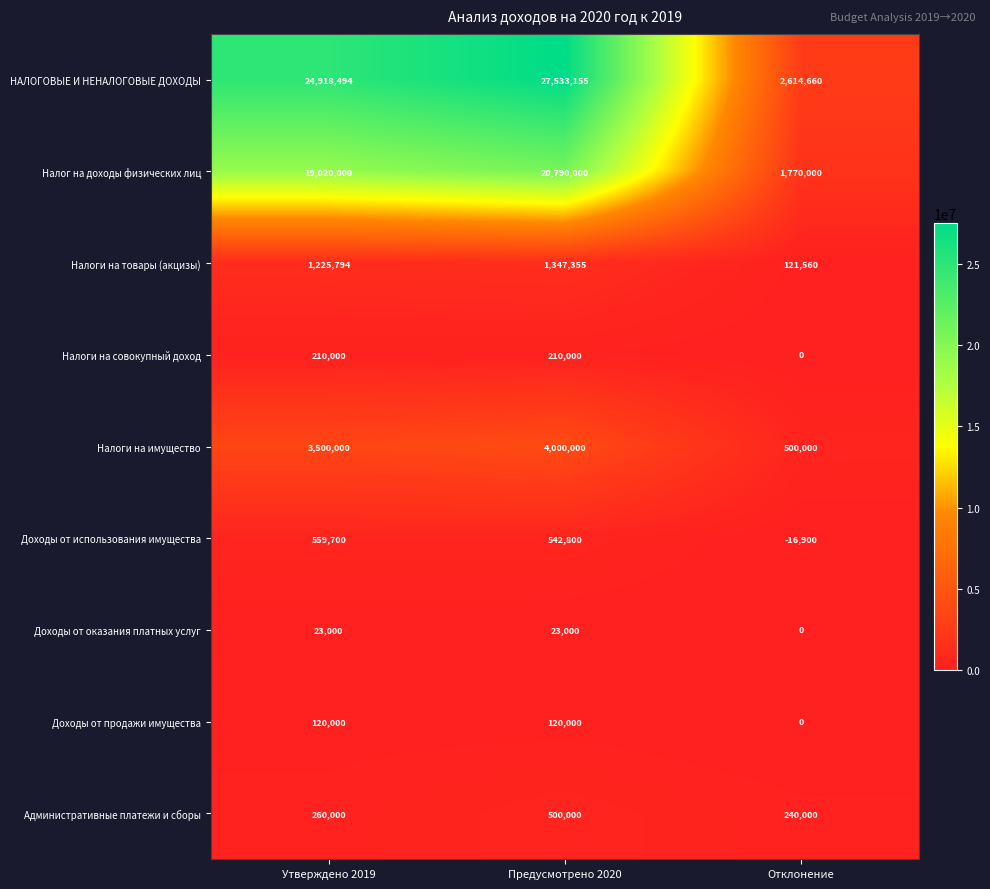

Read the Налоги на товары (акцизы) value at Утверждено 2019, to the nearest 10.

1225790